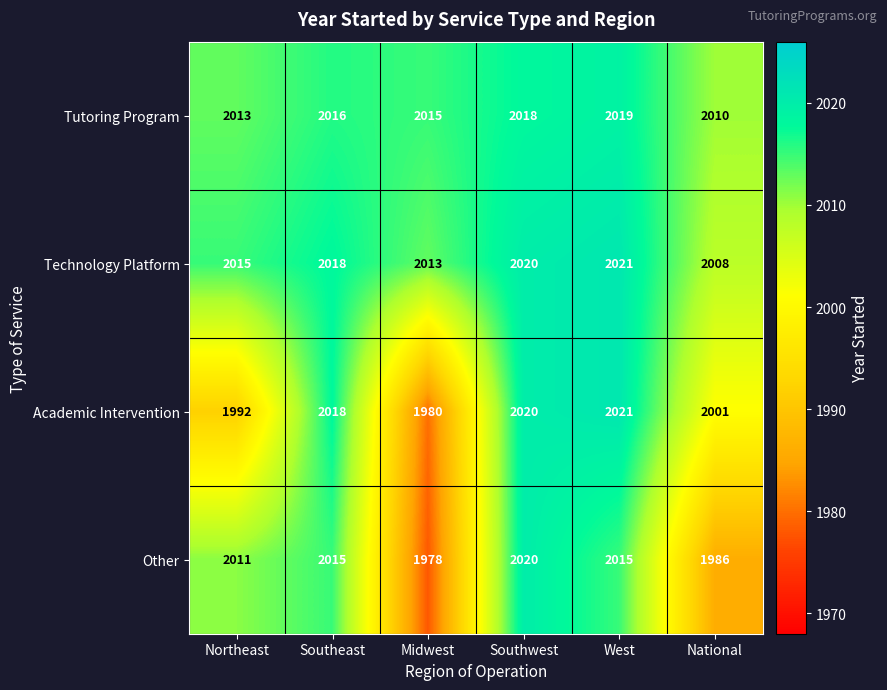

Reading right to left, what are all the values shown in this chart?

Tutoring Program: National=2010	West=2019	Southwest=2018	Midwest=2015	Southeast=2016	Northeast=2013
Technology Platform: National=2008	West=2021	Southwest=2020	Midwest=2013	Southeast=2018	Northeast=2015
Academic Intervention: National=2001	West=2021	Southwest=2020	Midwest=1980	Southeast=2018	Northeast=1992
Other: National=1986	West=2015	Southwest=2020	Midwest=1978	Southeast=2015	Northeast=2011